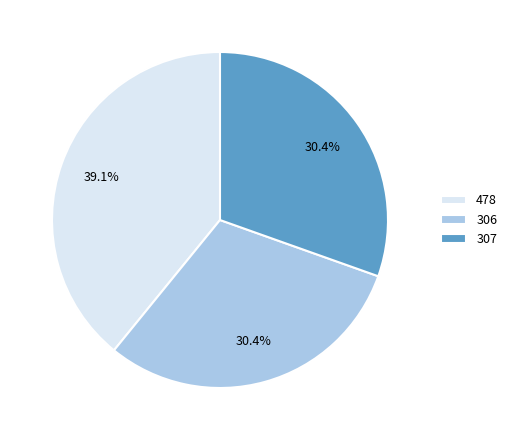

Between 306 and 478, which is larger?

478